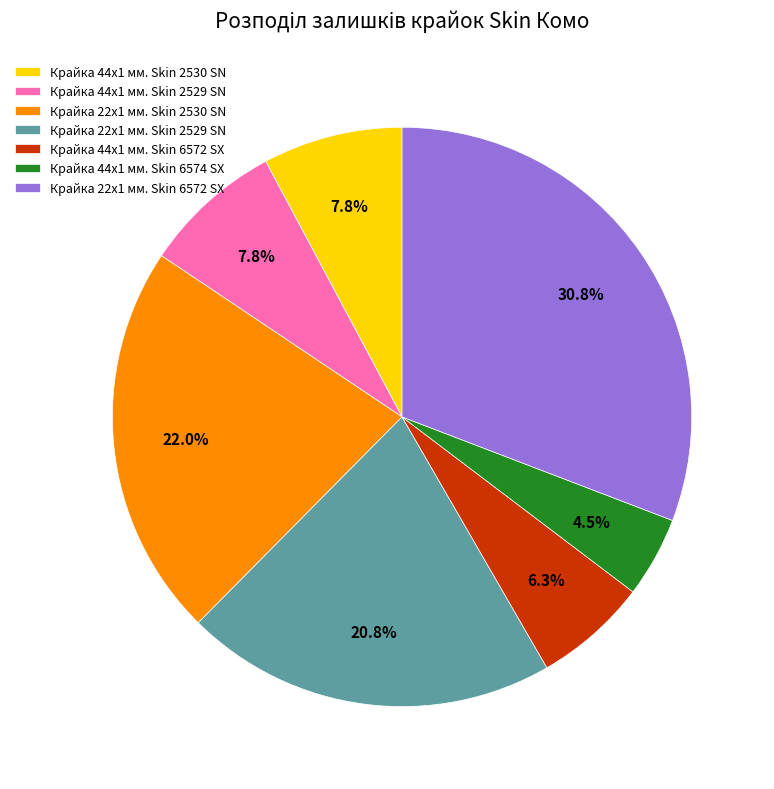

How much of the chart is everything except Крайка 44x1 мм. Skin 6572 SX?

93.7%